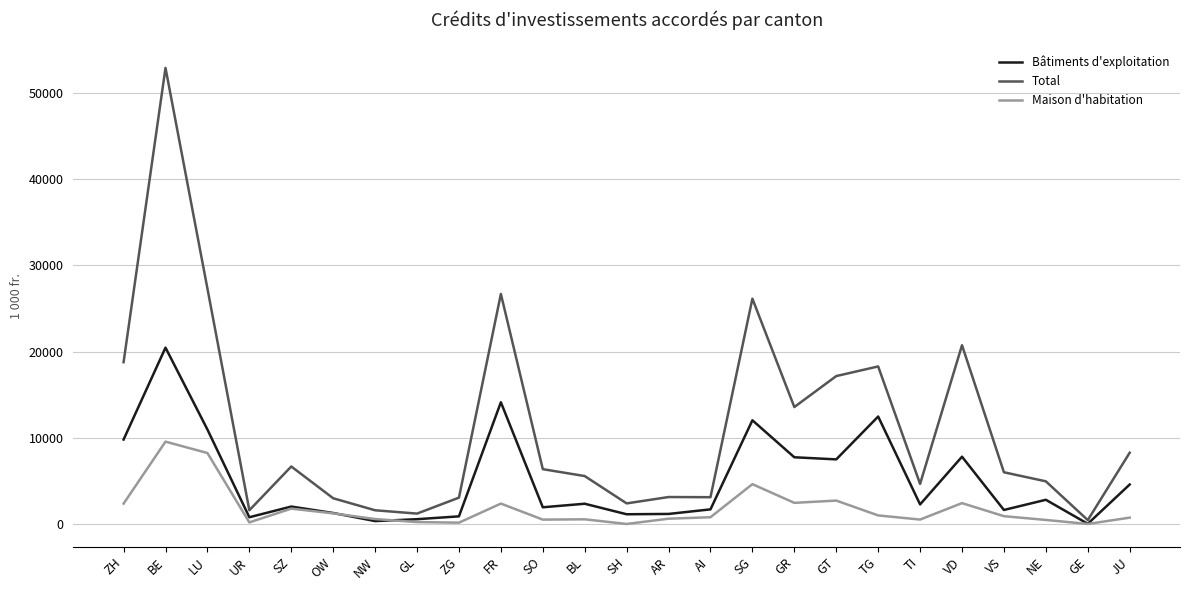

What is the difference between the highest and lowest values at VS?

5093.0